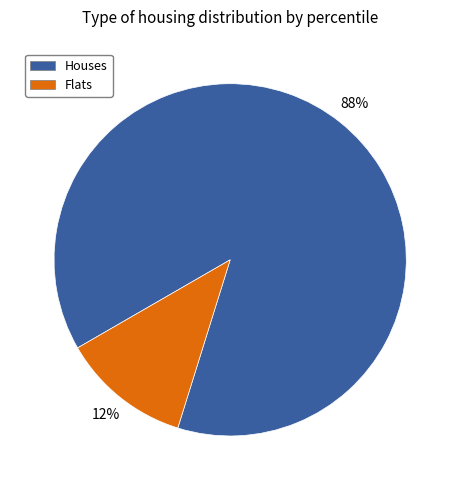

Does any single category account for the majority?

Yes